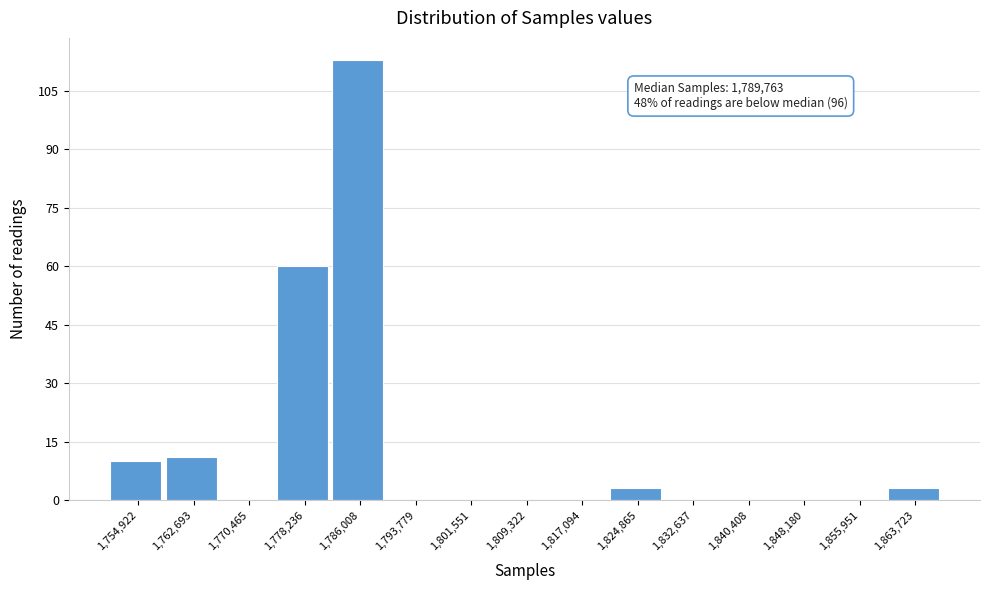

Reading left to right, list all the values displayed in this chart.

1,754,922=10	1,762,693=11	1,770,465=0	1,778,236=60	1,786,008=113	1,793,779=0	1,801,551=0	1,809,322=0	1,817,094=0	1,824,865=3	1,832,637=0	1,840,408=0	1,848,180=0	1,855,951=0	1,863,723=3